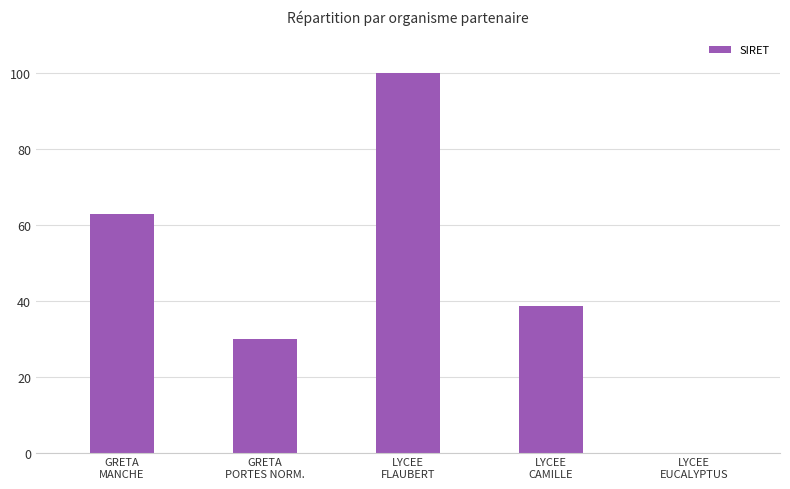

What is the greatest value displayed?

100.0